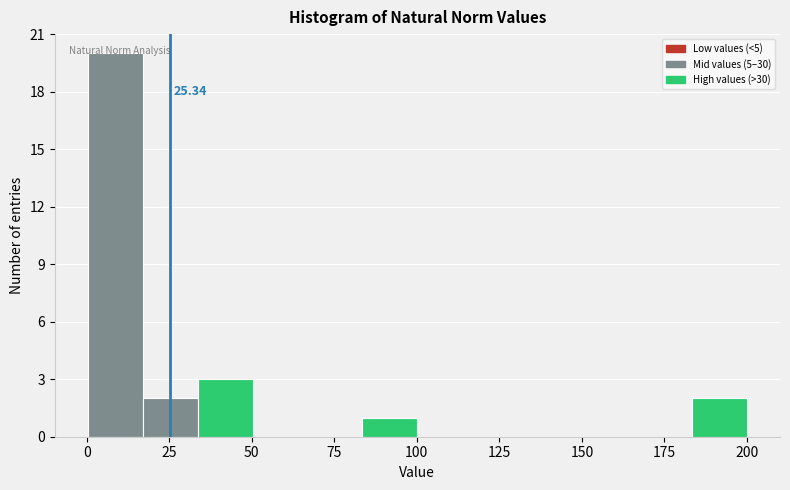

Read against the x-axis, roughly where is the centre of the tallest bar?

10